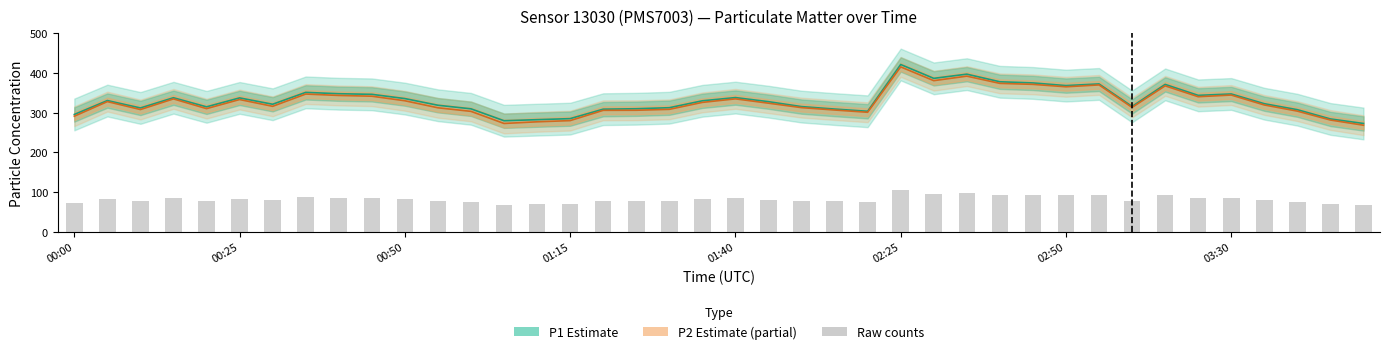

Which series changed the most between 25 and 26?

P1 (Estimate)